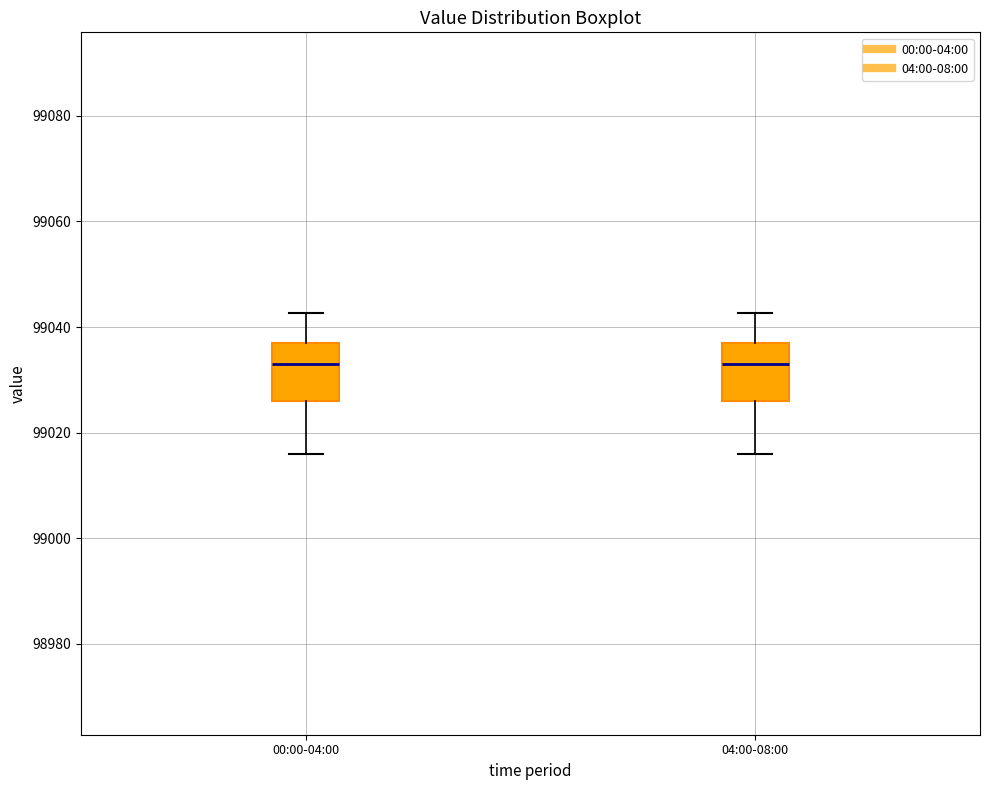

Reading left to right, transcribe this box plot: for each box, give where its median line is, the range the box spans, and where its two whiskers end, as read against the y-axis. The values are not printed on the chart, so give them approximately, as read against the axis.

00:00-04:00: median 99034, box 99026 to 99036, whiskers 99016 to 99042
04:00-08:00: median 99034, box 99026 to 99036, whiskers 99016 to 99042